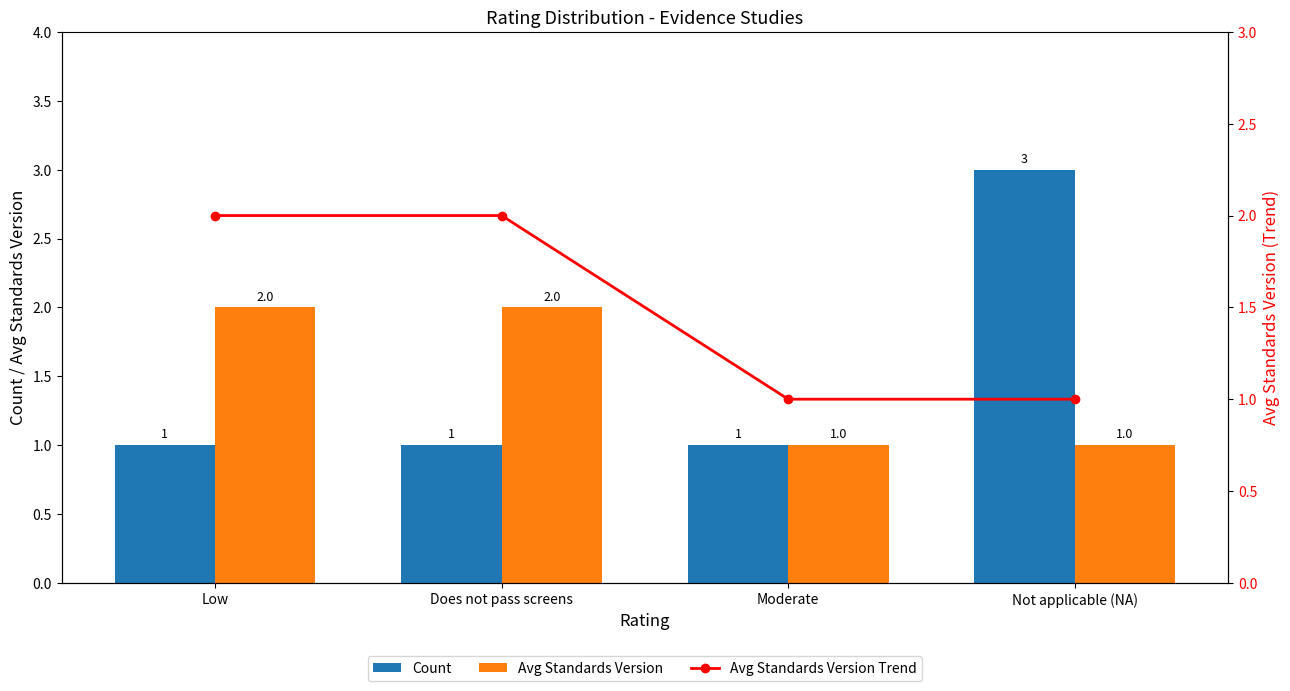

Rank the series at Moderate from lowest to highest value.

Count, Avg Standards Version, Avg Standards Version Trend